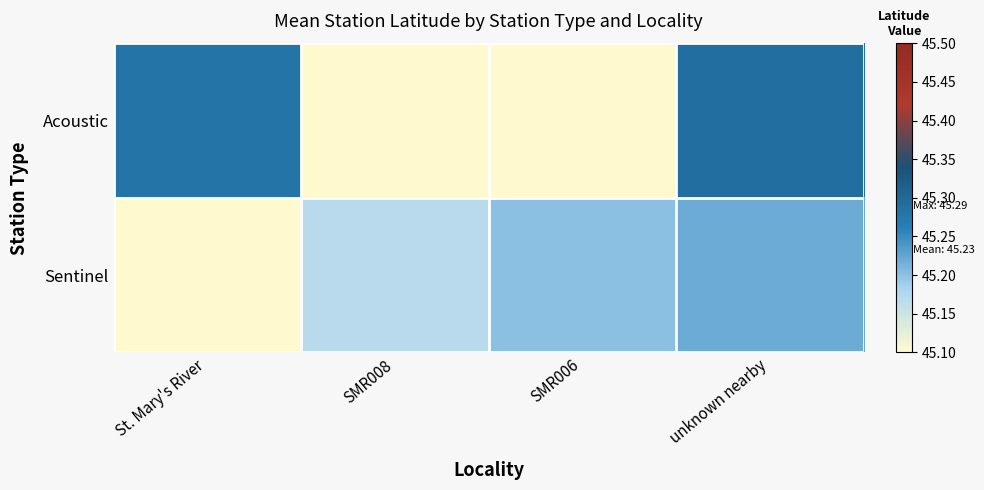

What is the difference between the highest and lowest values at SMR008?

45.2